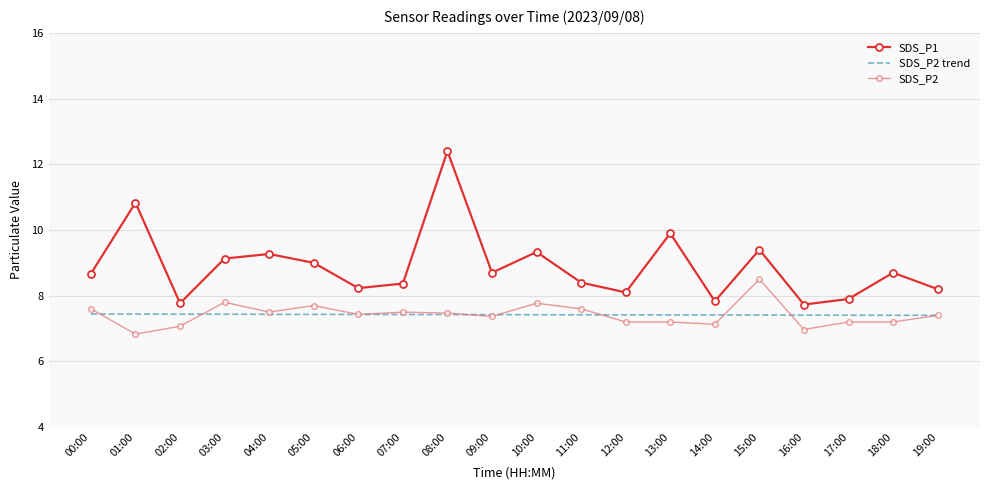

Which series has the largest range (max minus min)?

SDS_P1